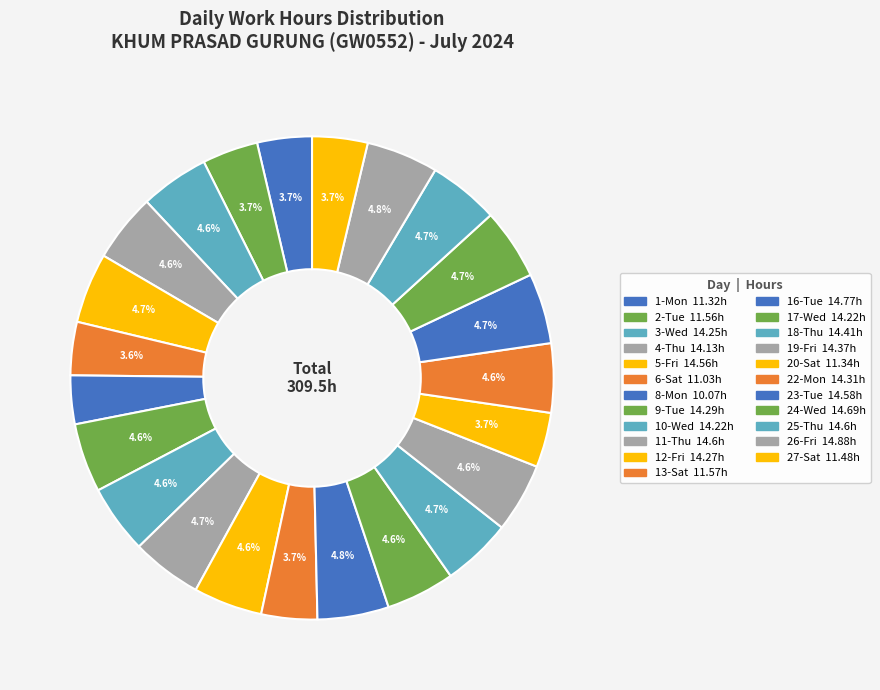

Count the number of slices in the pie.

23